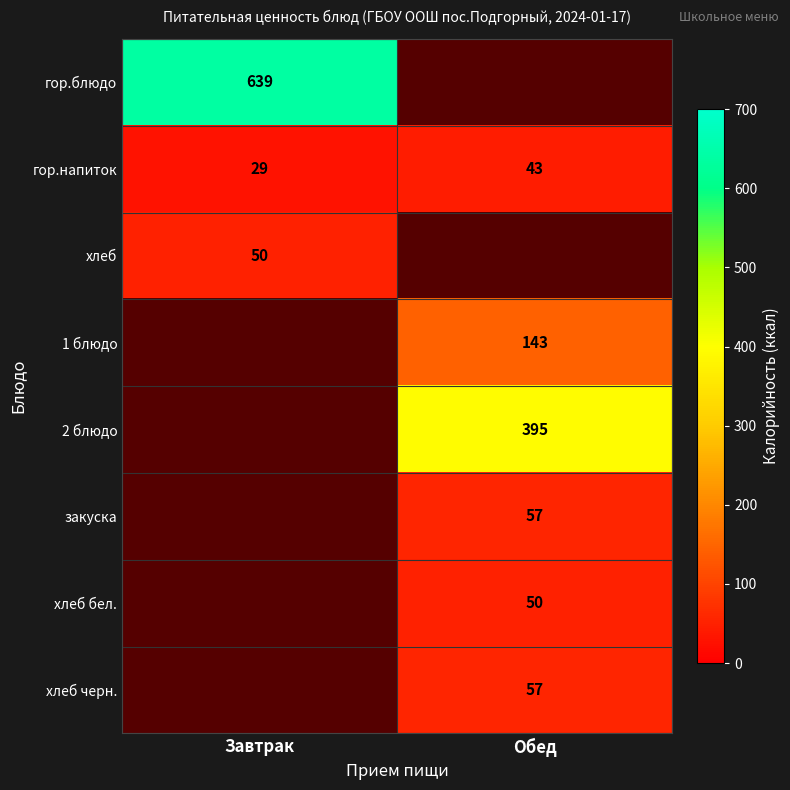

How many categories are shown in the chart?

2